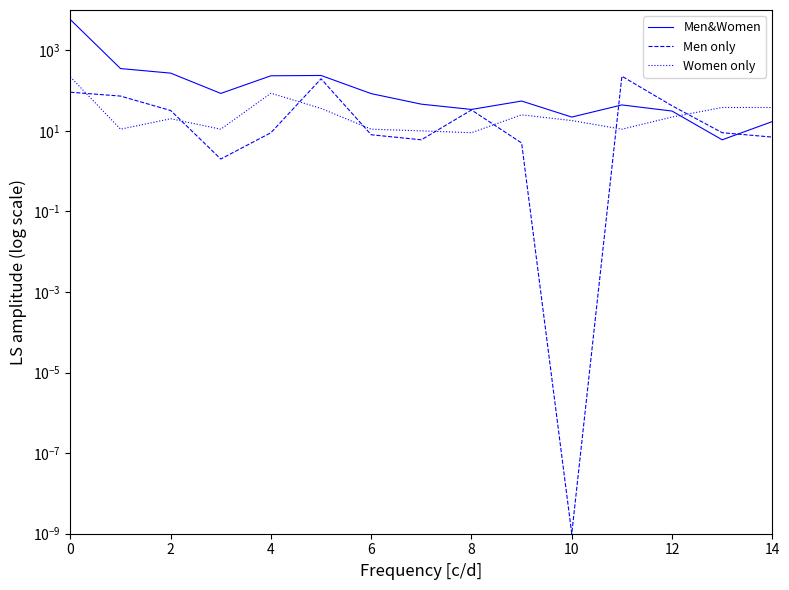

Read the Women only value at 12.

22.0